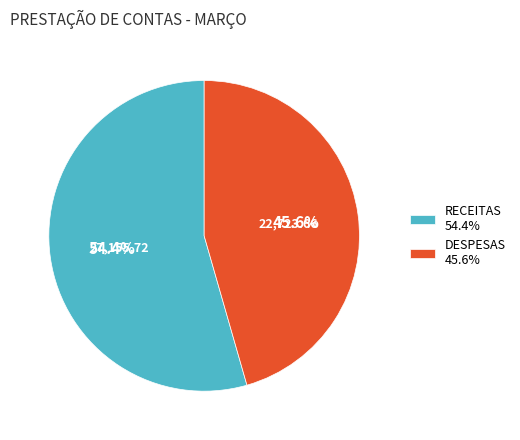

Combined, what portion of the pie is RECEITAS and DESPESAS?

100.0%